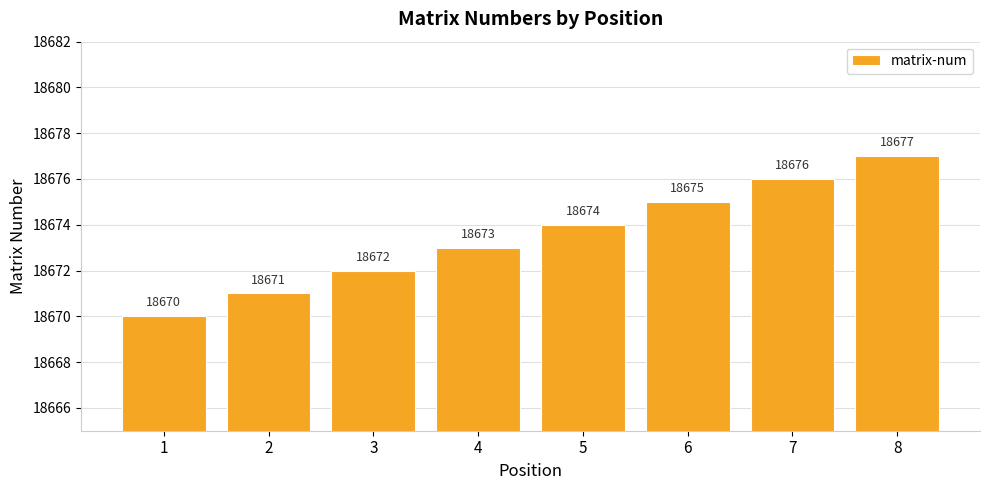

What is the sum of all values?

149388